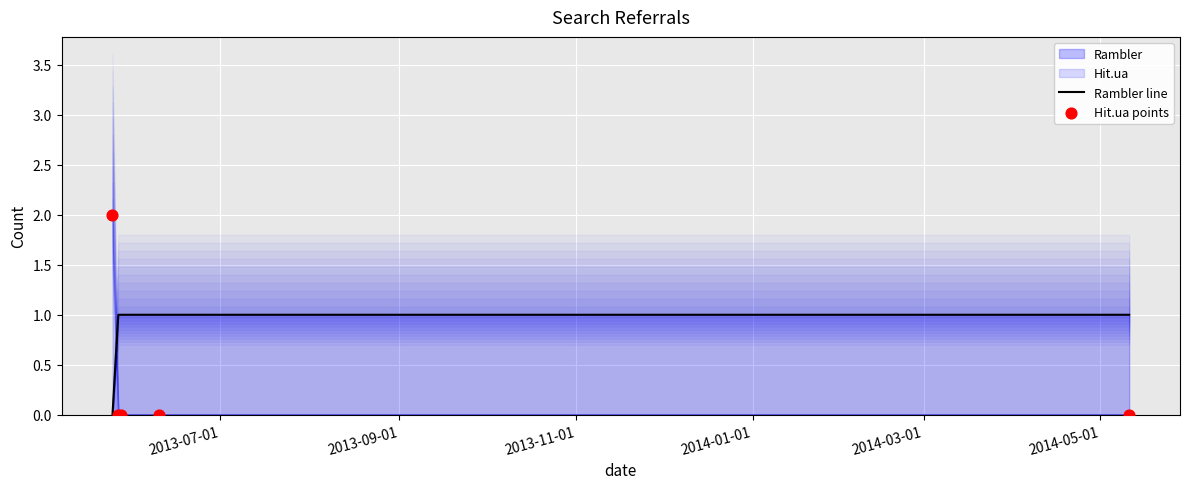

Which series has the largest Y range (max minus min)?

Hit.ua points